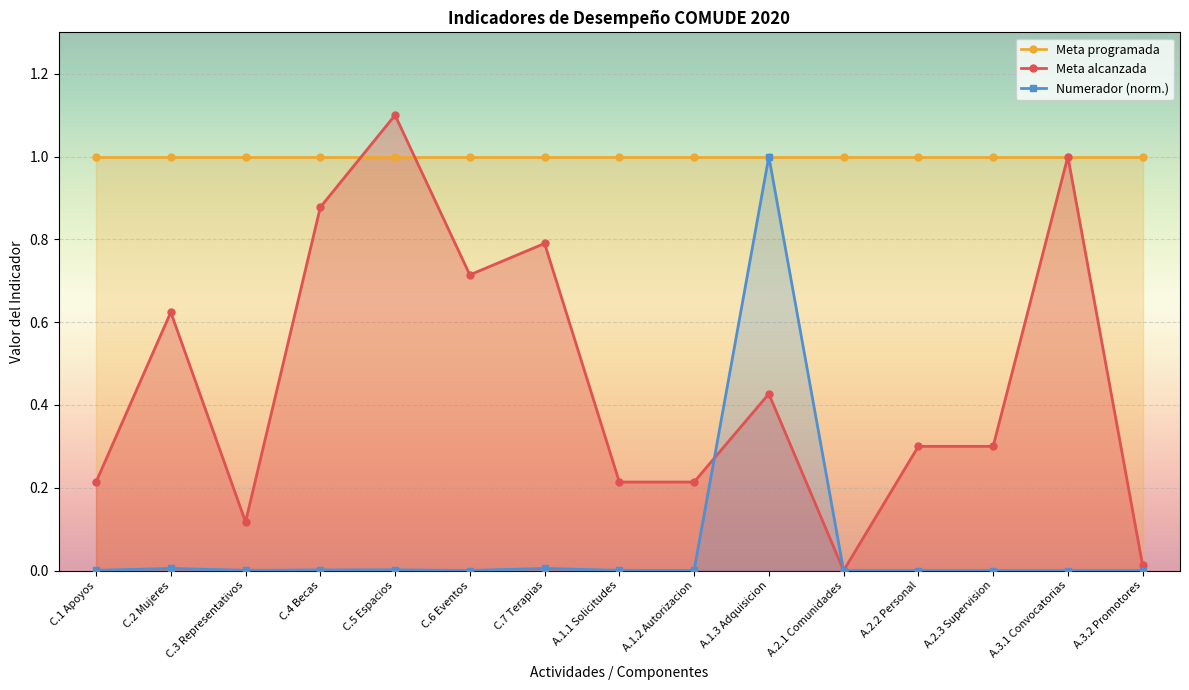

True or false: Meta programada and Numerador (norm.) intersect in this chart.

False